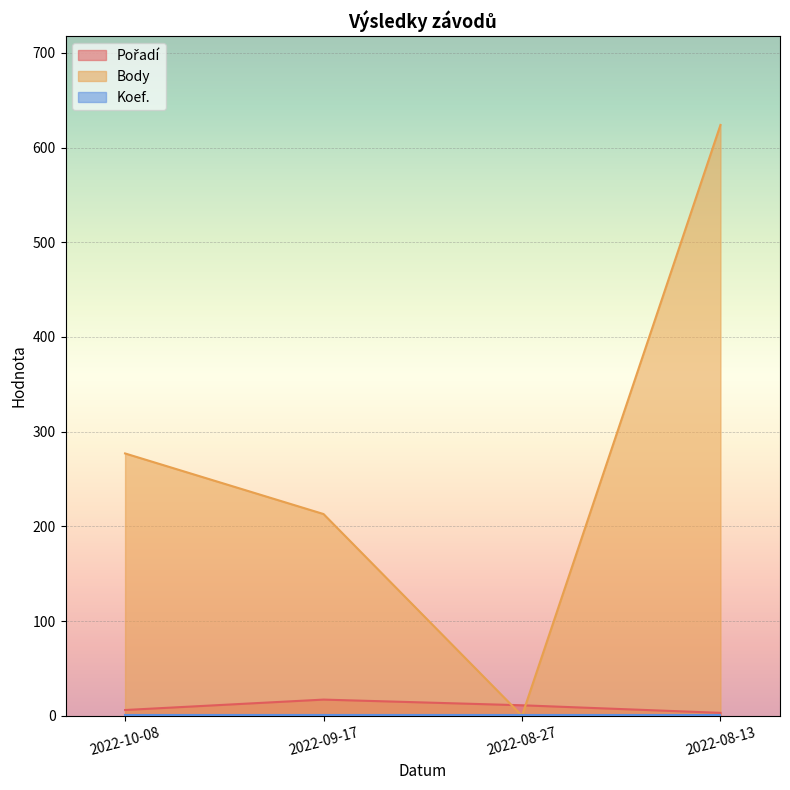

Does the chart display data point markers on the line(s)?

No